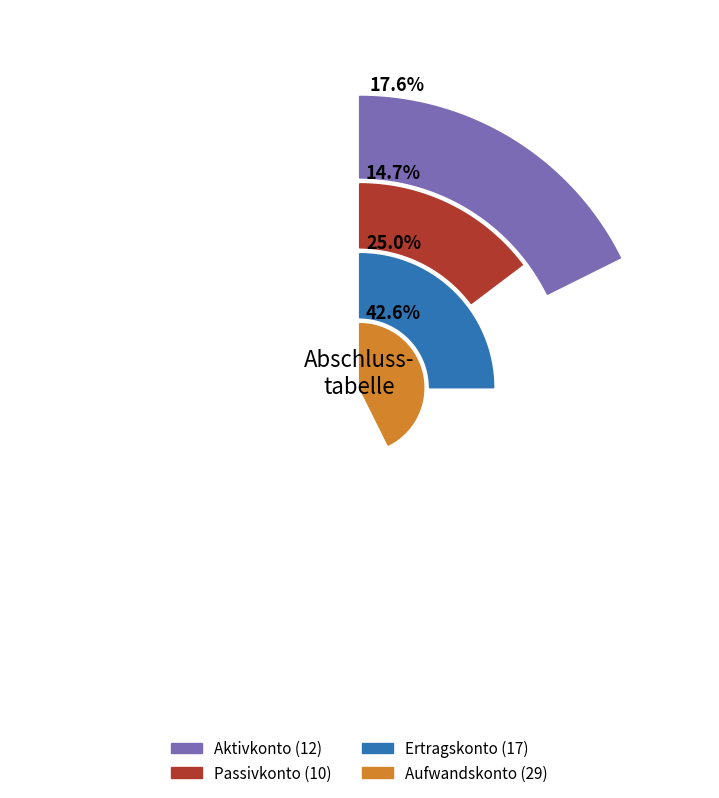

What is the ratio of the value at Aktivkonto to the value at Passivkonto?

1.2